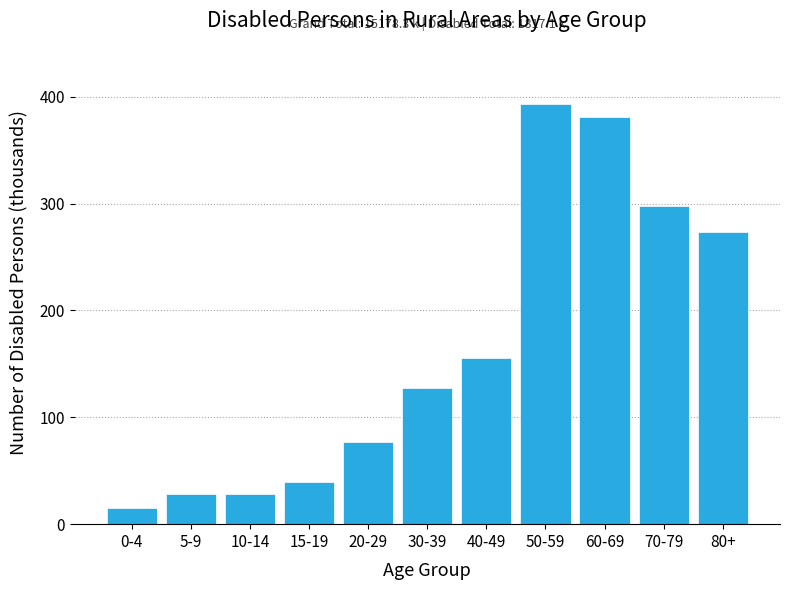

The value at 80+ is 273.0. True or false?

True